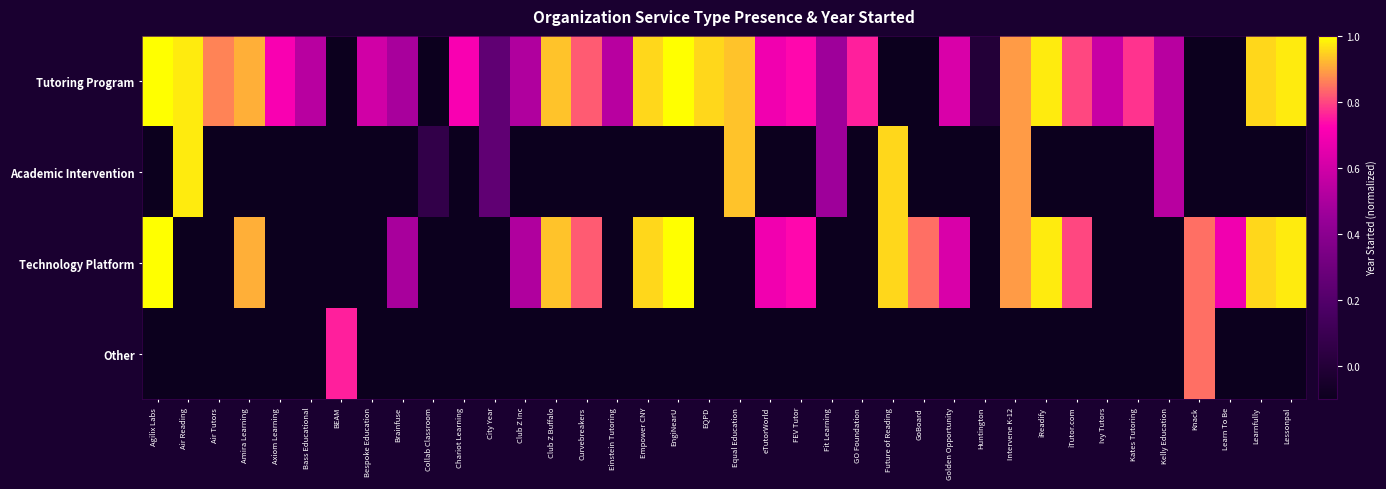

What is the total value across all series at Amira Learning?

1.6